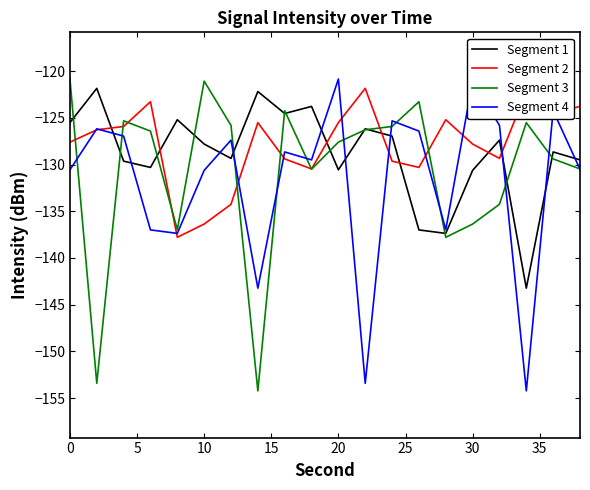

What is the maximum value shown in the chart?

-120.8